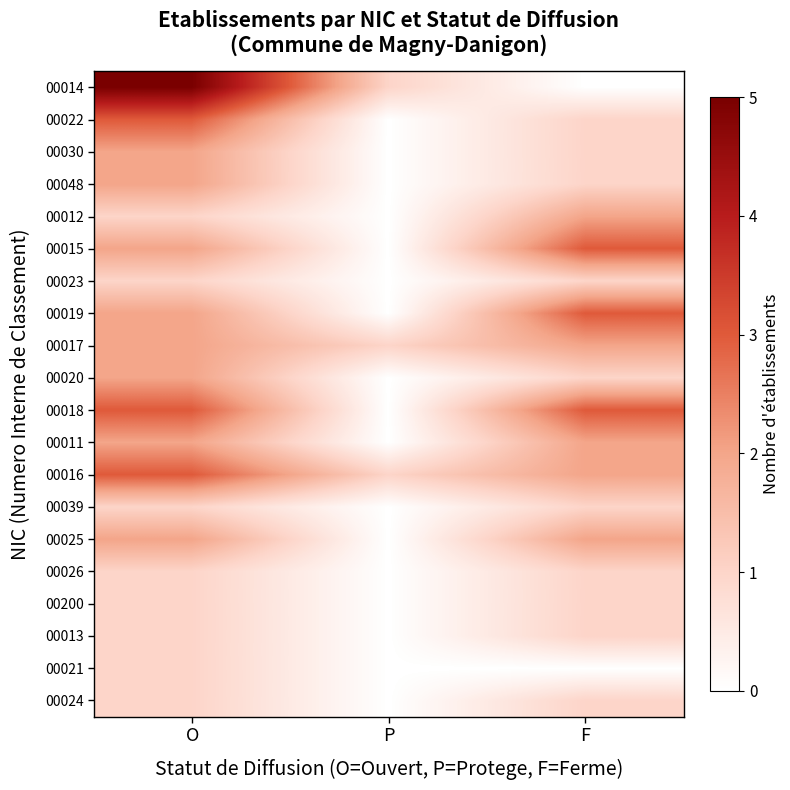

What is the spread (max minus min) of values at O?

4